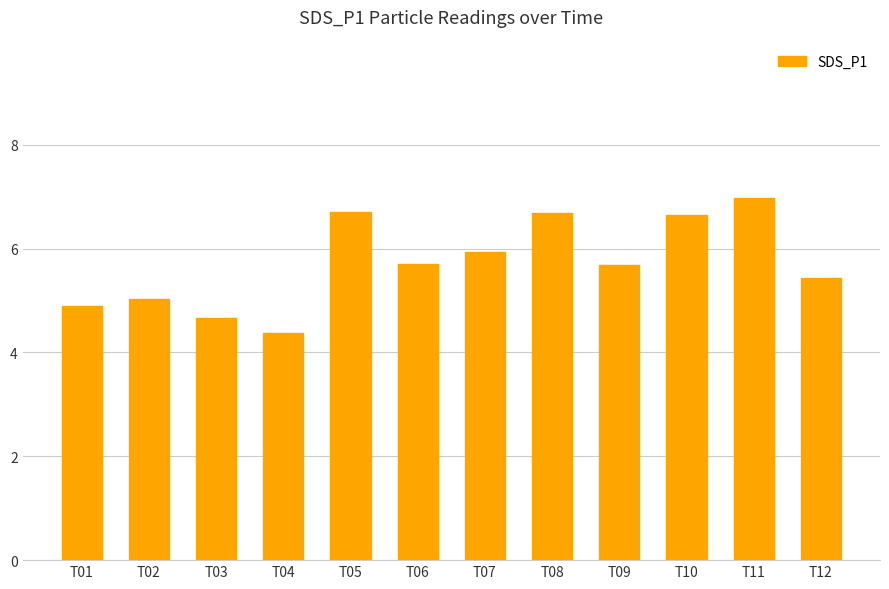

How many series are shown in this chart?

1